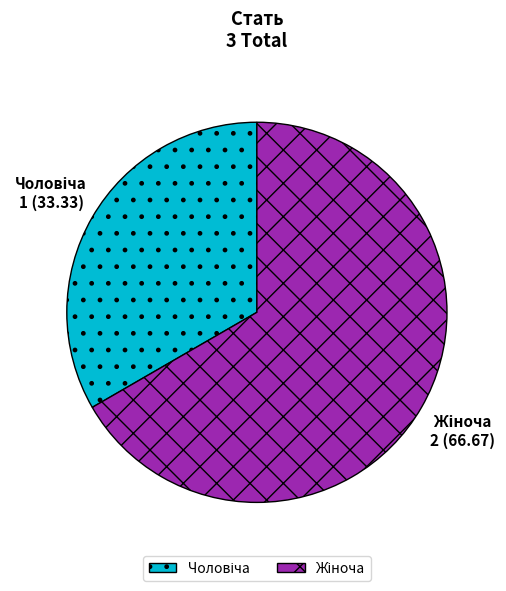

Is there a majority slice in this chart?

Yes